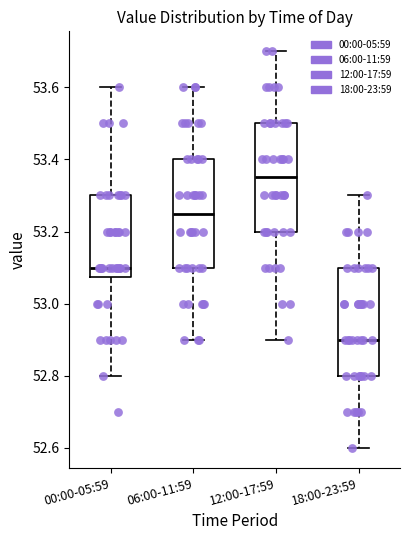

Reading left to right, transcribe this box plot: for each box, give where its median line is, the range the box spans, and where its two whiskers end, as read against the y-axis. The values are not printed on the chart, so give them approximately, as read against the axis.

00:00-05:59: median 53.10, box 53.08 to 53.30, whiskers 52.80 to 53.60
06:00-11:59: median 53.26, box 53.10 to 53.40, whiskers 52.90 to 53.60
12:00-17:59: median 53.36, box 53.20 to 53.50, whiskers 52.90 to 53.70
18:00-23:59: median 52.90, box 52.80 to 53.10, whiskers 52.60 to 53.30